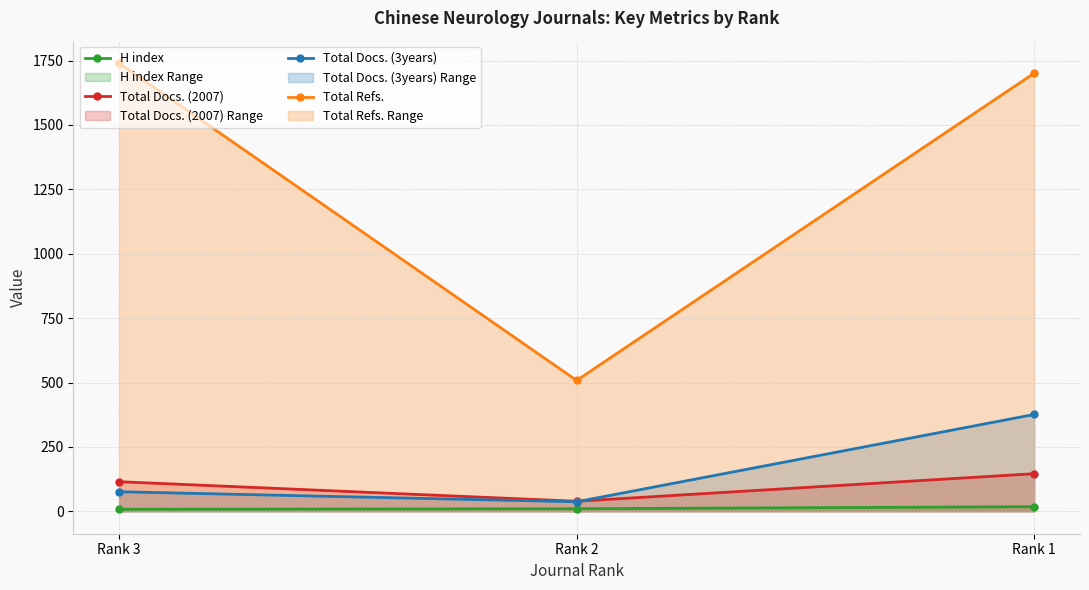

What is the sum of the Total Docs. (3years) values at Rank 3 and Rank 1?

452